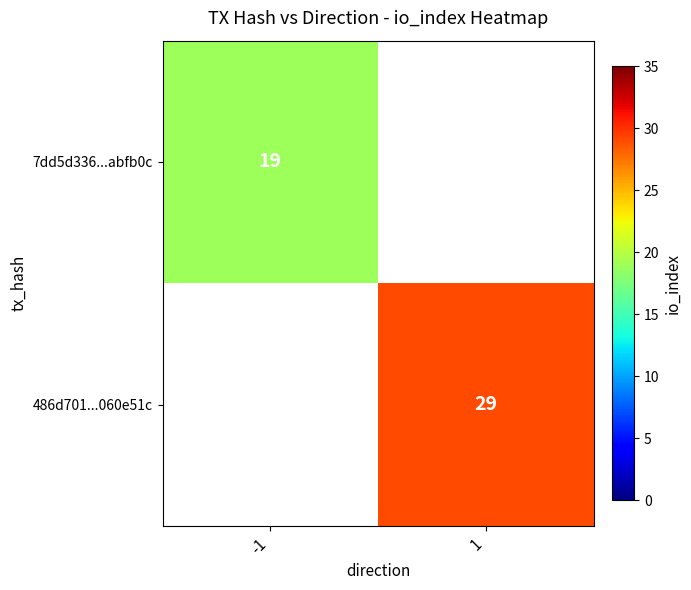

Is it true that 486d701...060e51c equals 6.2 at 1?

False